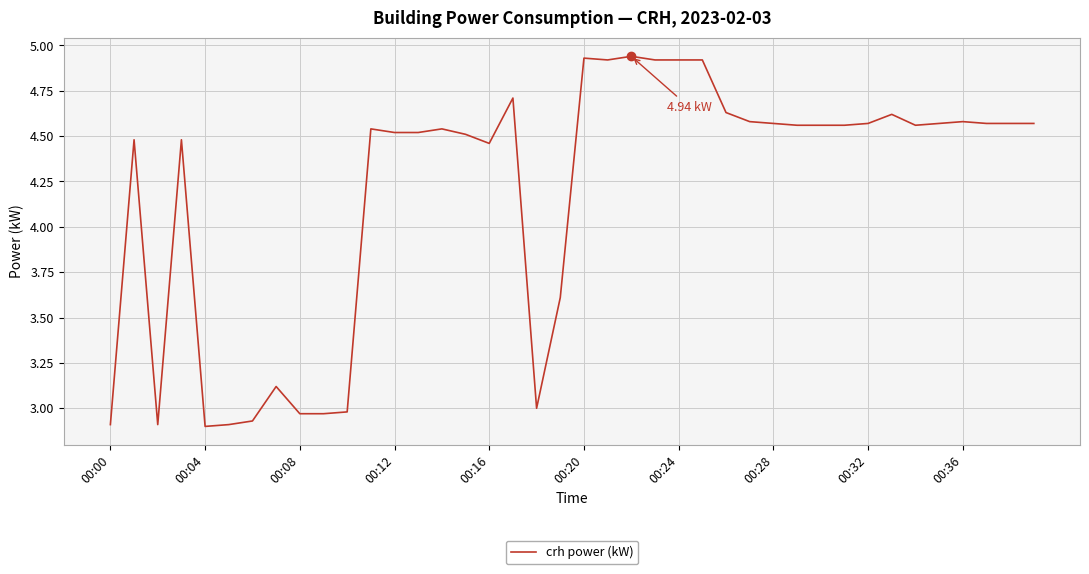

What is the difference between the maximum and minimum values?

2.0